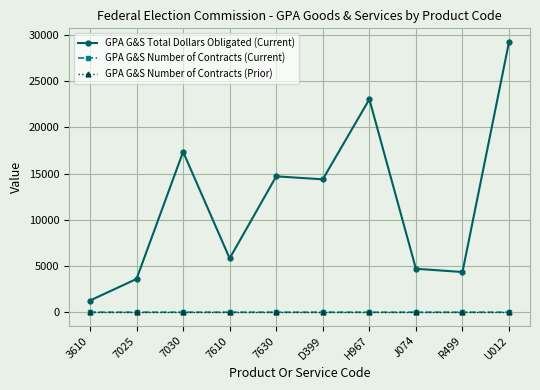

What are all the series names shown in the legend?

GPA G&S Total Dollars Obligated (Current), GPA G&S Number of Contracts (Current), GPA G&S Number of Contracts (Prior)